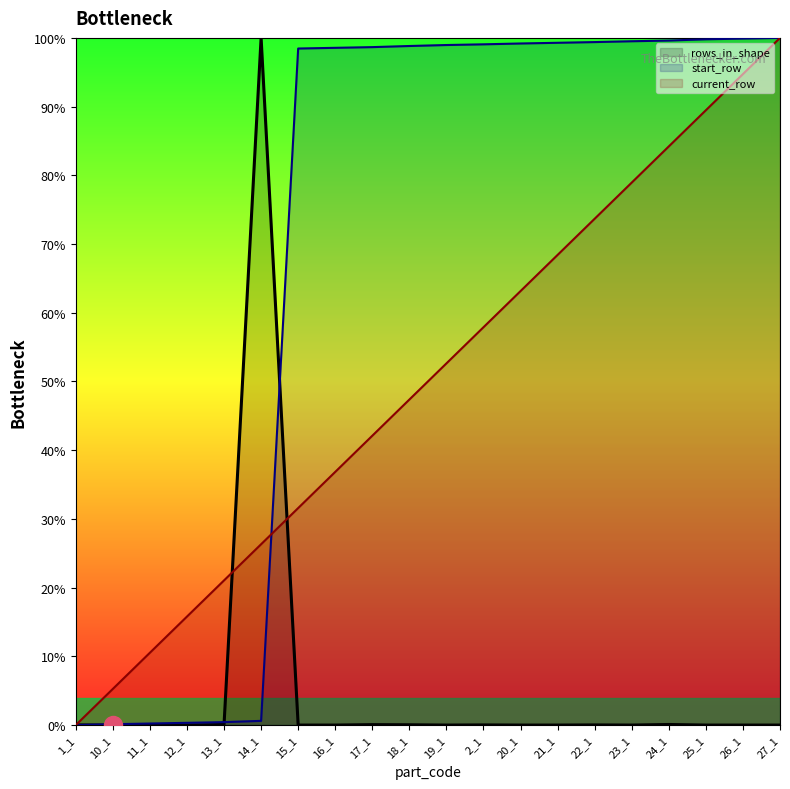

How many positive values does the start_row series have?

19